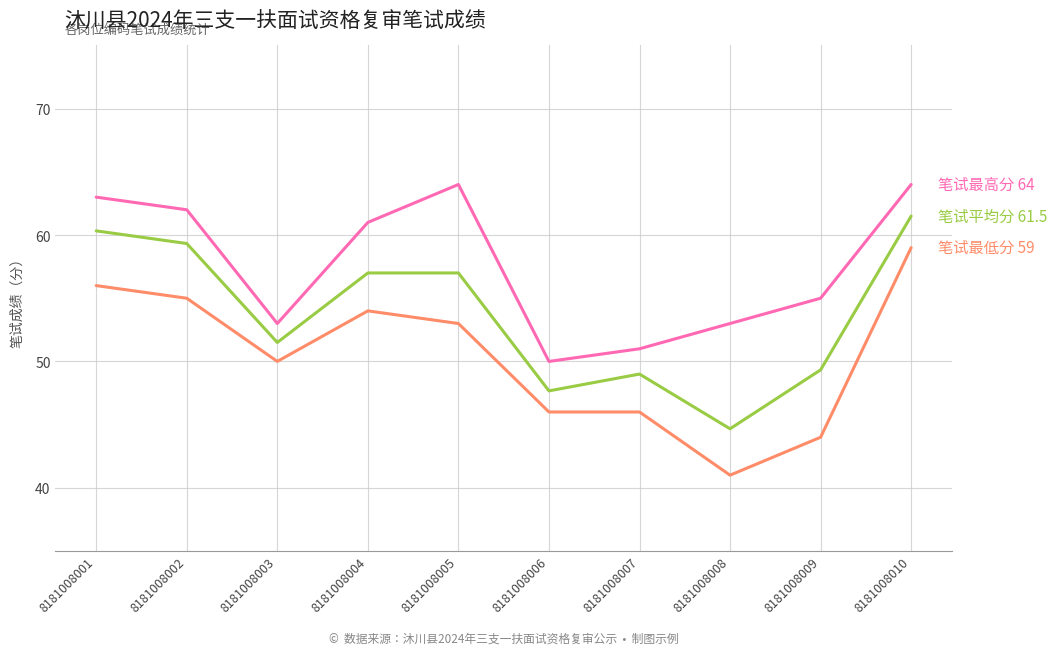

At which category is the sum across all series the highest?

8181008010